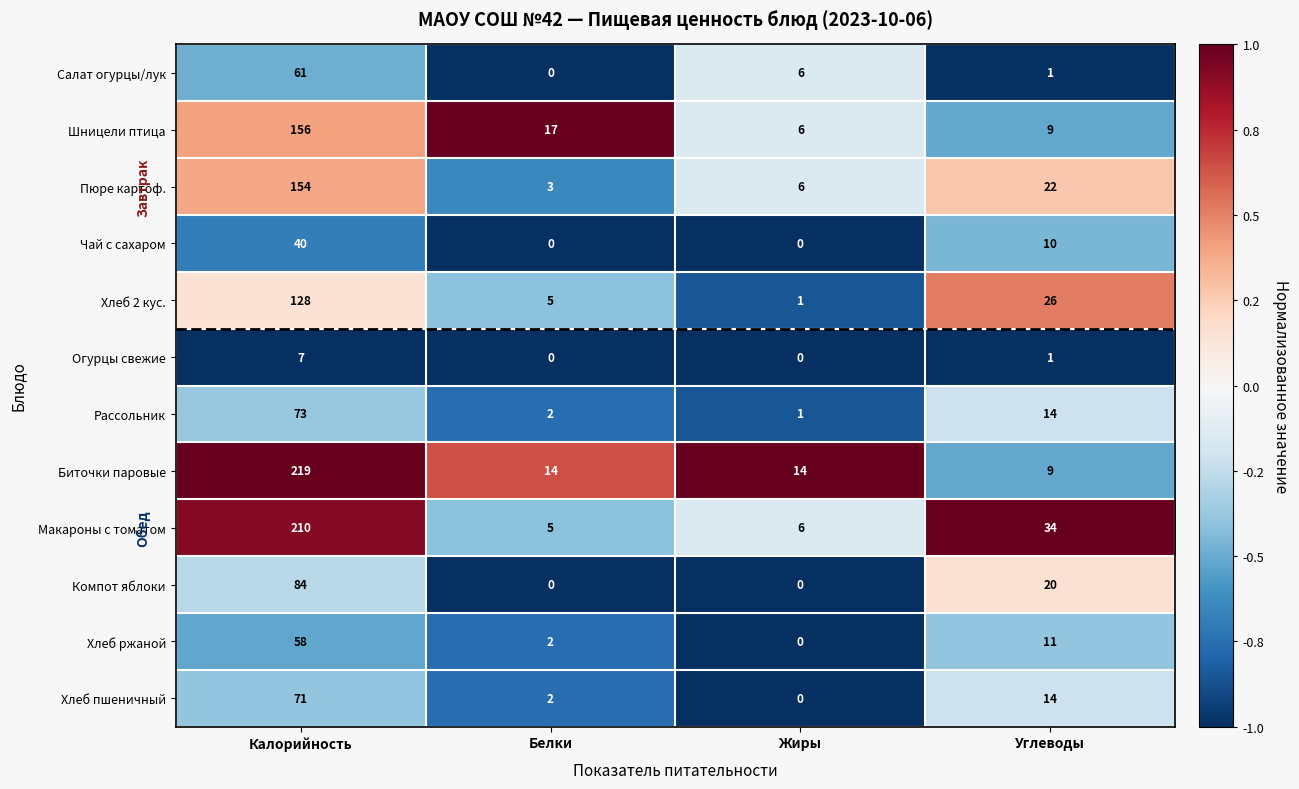

The Биточки паровые series shows 4 at Углеводы. True or false?

False